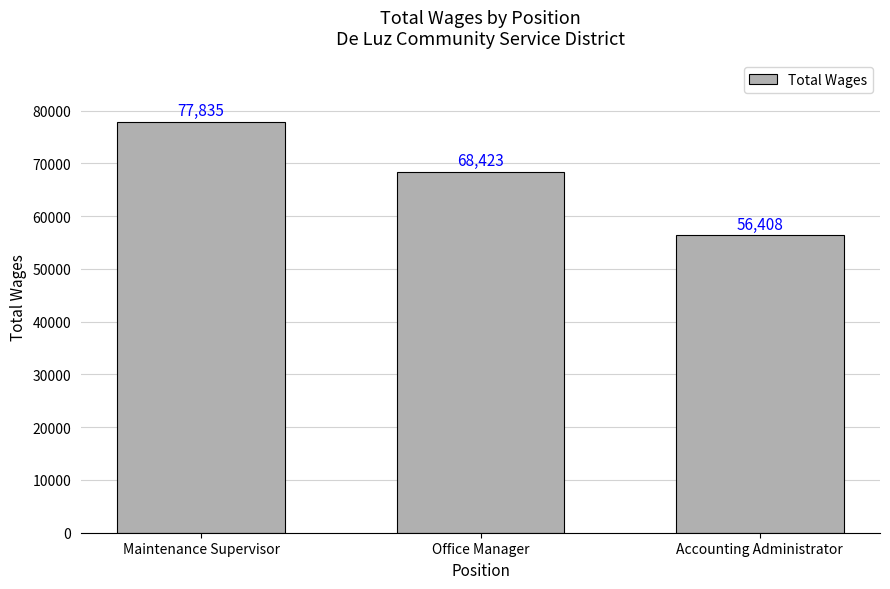

What is the label of the 3rd bar from the left?

Accounting Administrator